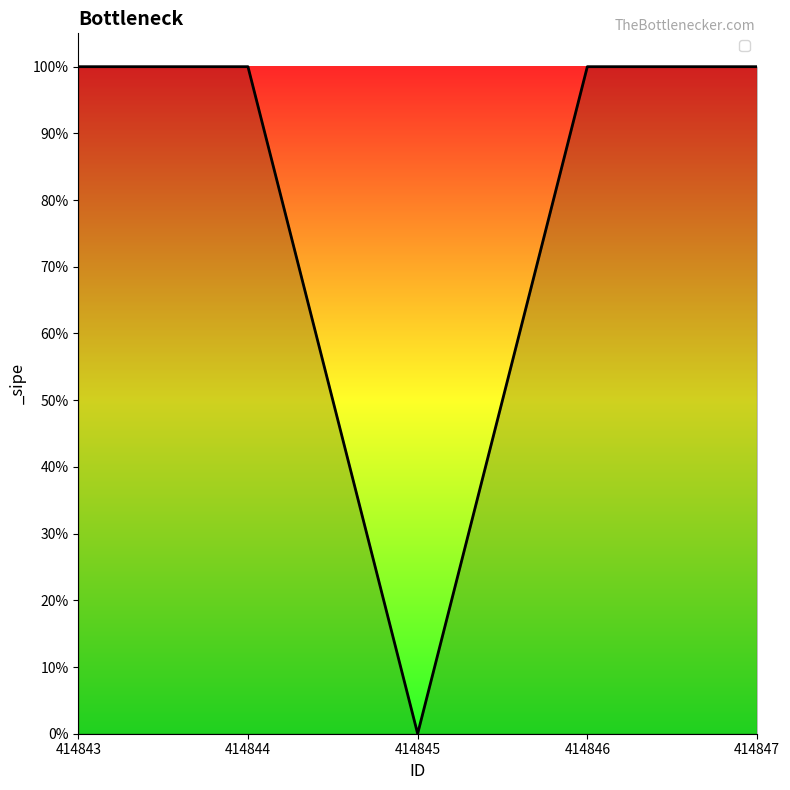

Does the chart have visible grid lines?

No